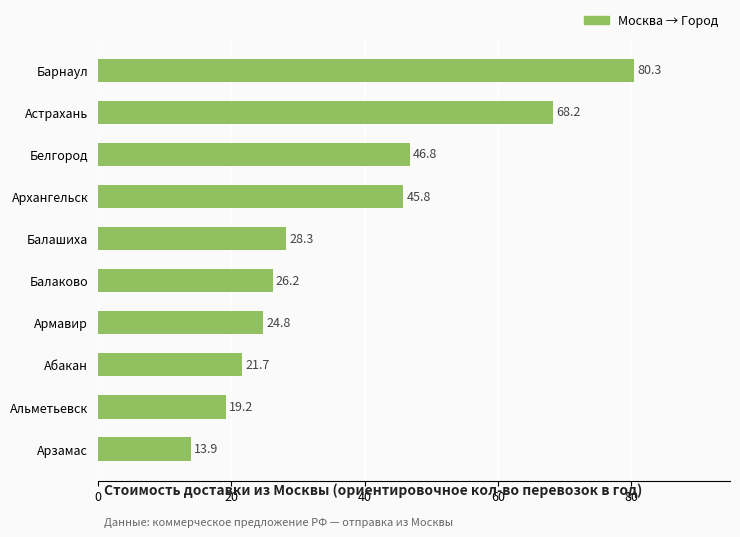

What position from the top is Армавир?

7